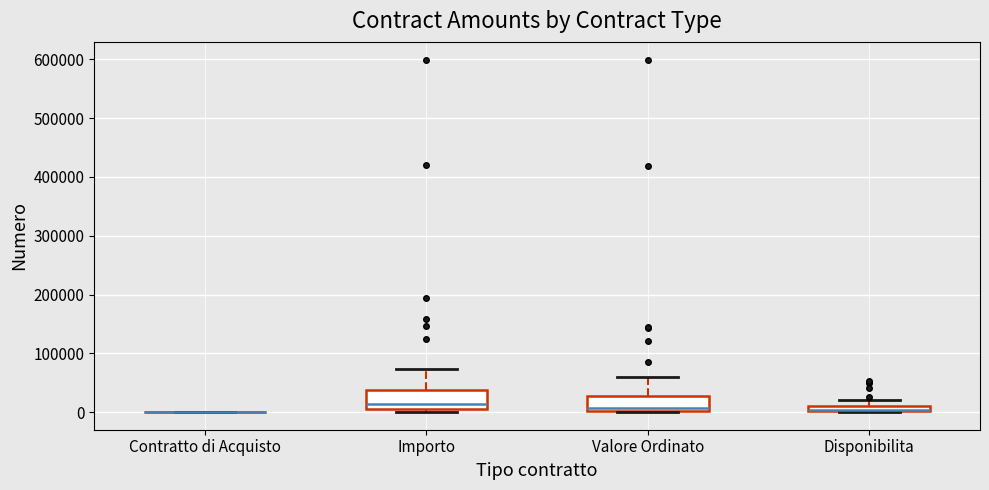

Where is the upper edge of the box for Valore Ordinato on the y-axis? The values are not printed on the chart, so give them approximately, as read against the axis.

30000